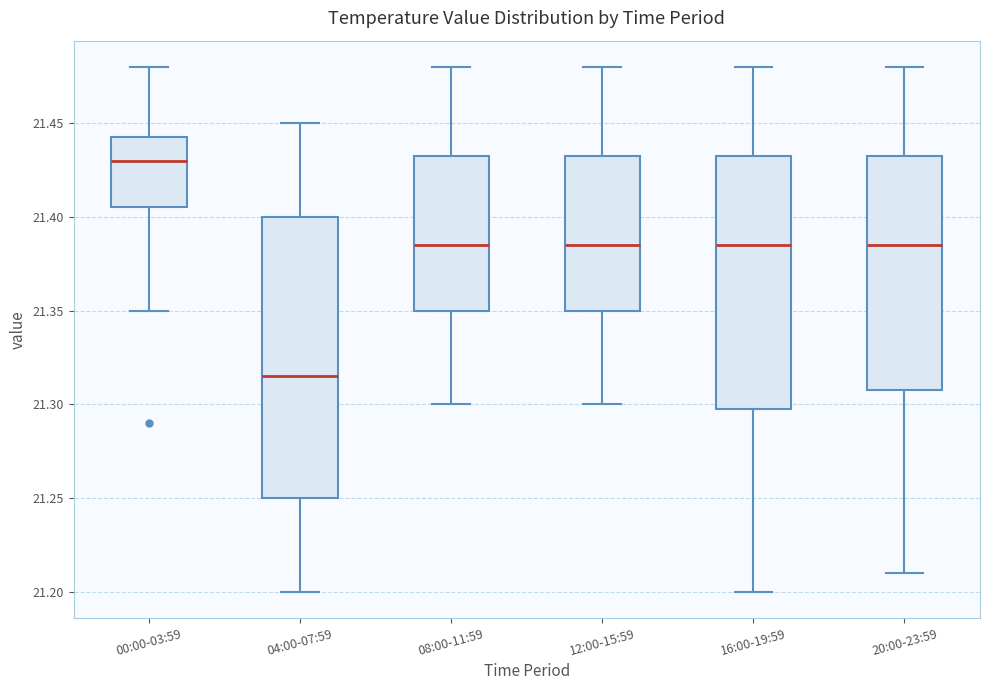

Which box is the tallest, from its lower edge to its upper edge?

04:00-07:59